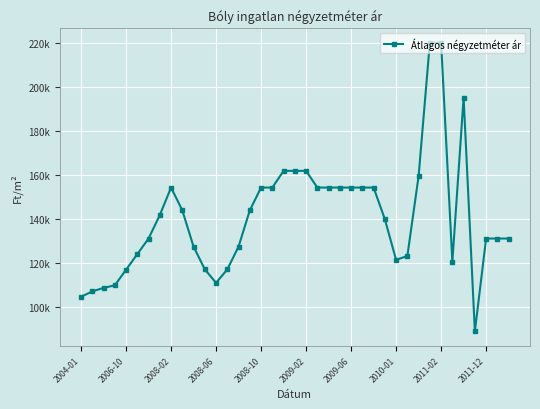

Is this an area chart (filled region under the line)?

No